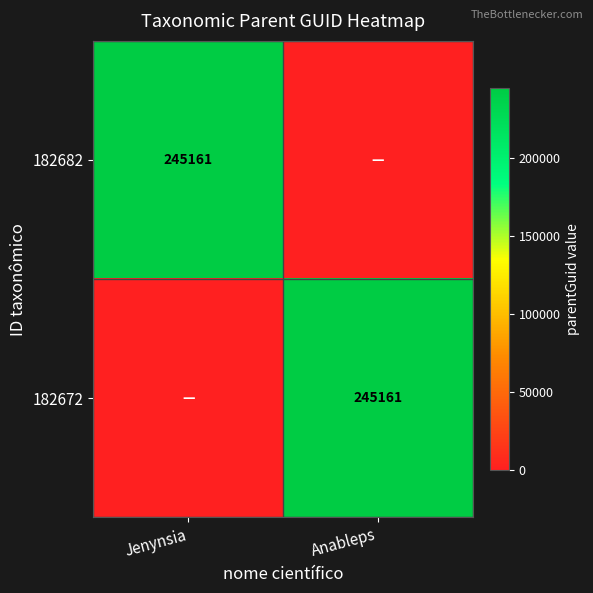

True or false: 182682 has a value of 408309 at Jenynsia.

False